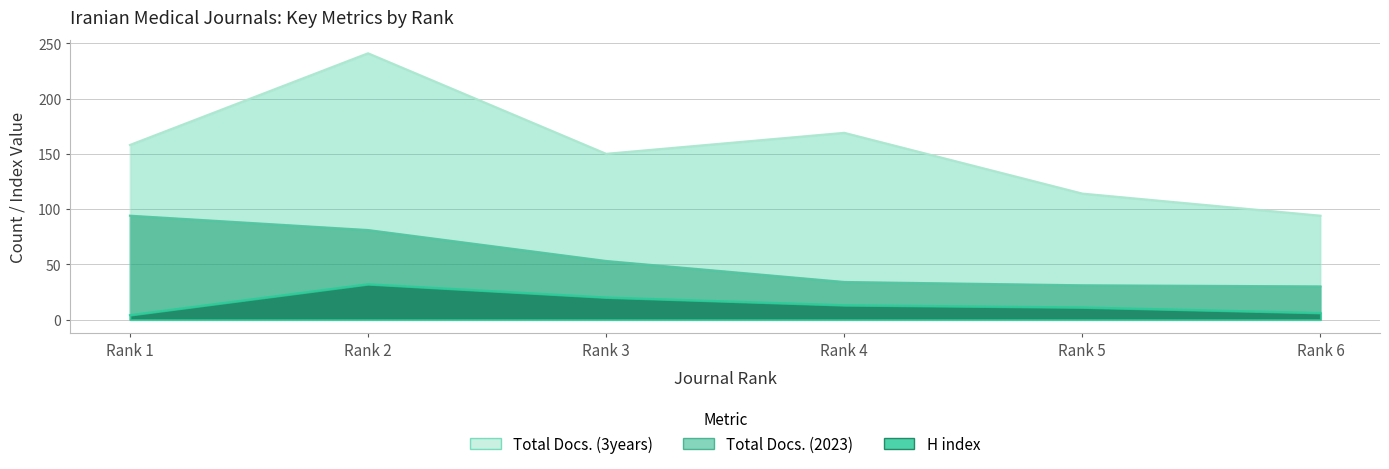

What is the value of the H index point at the 1st from the left?

4